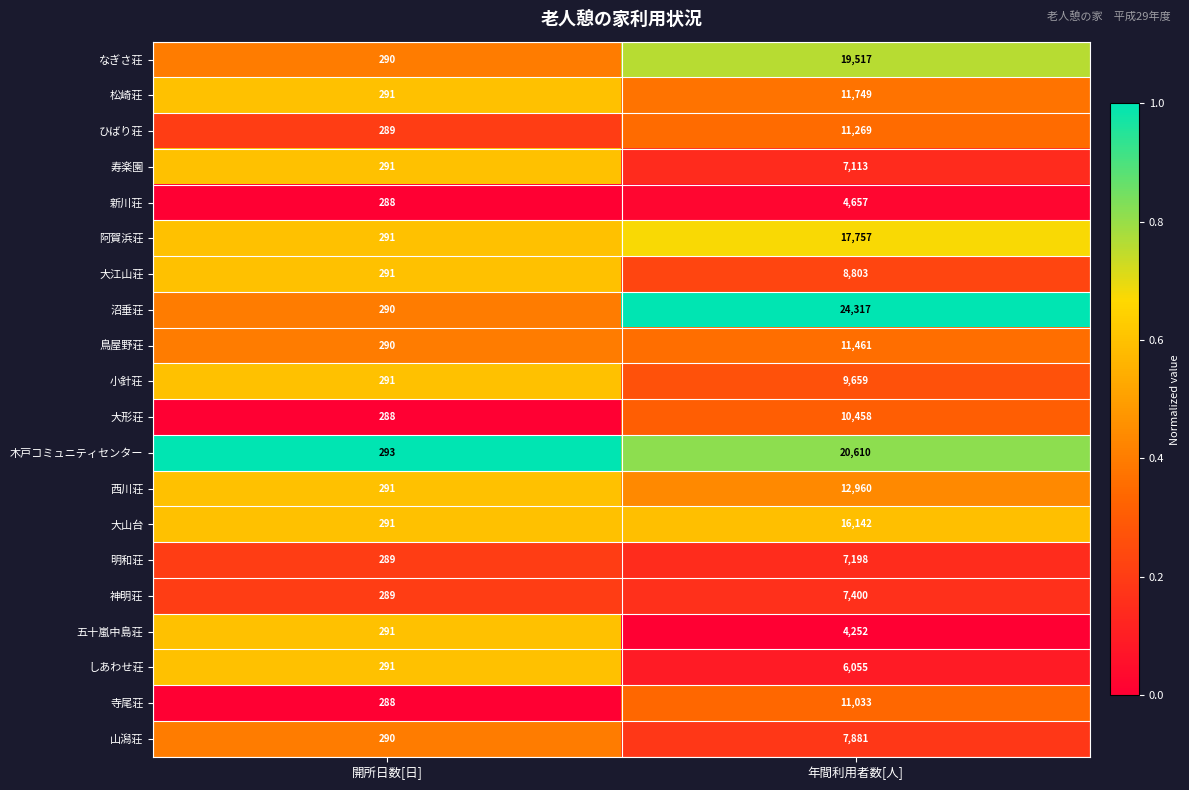

What value does the 新川荘 series have at 年間利用者数[人], to the nearest 100?

4700